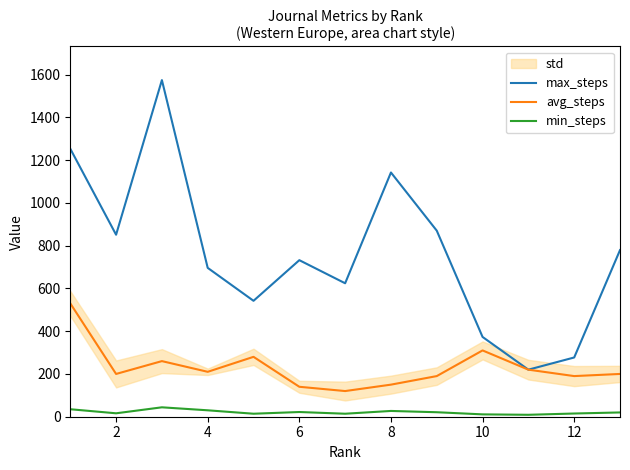

What is the sum of the max_steps values at 12 and 4?

973